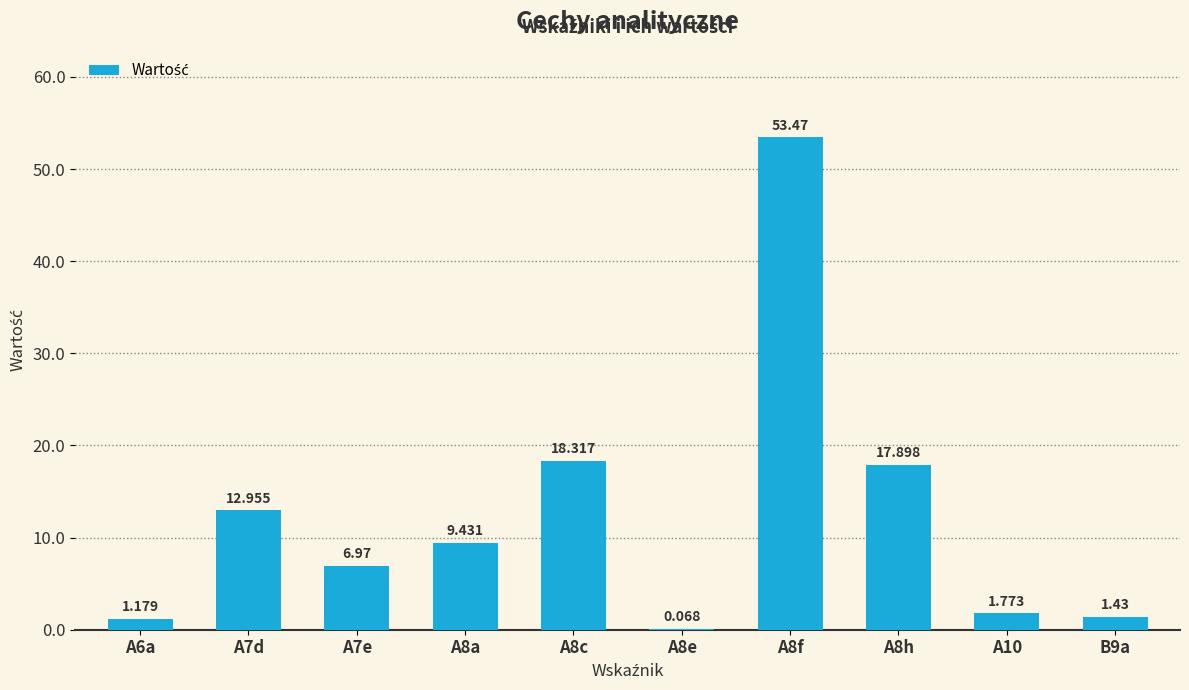

How many categories are shown in the chart?

10